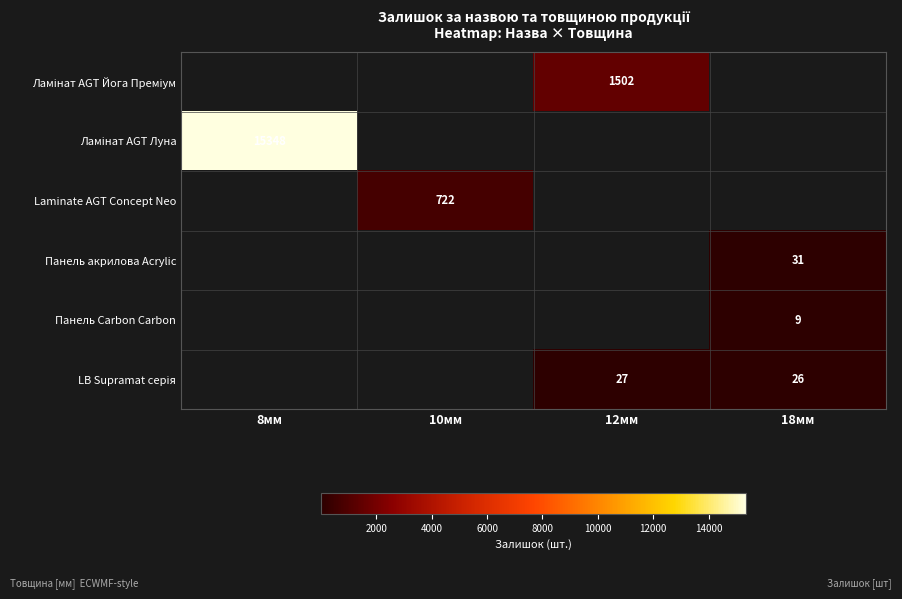

Is it true that Laminate AGT Concept Neo equals 722 at 10мм?

True